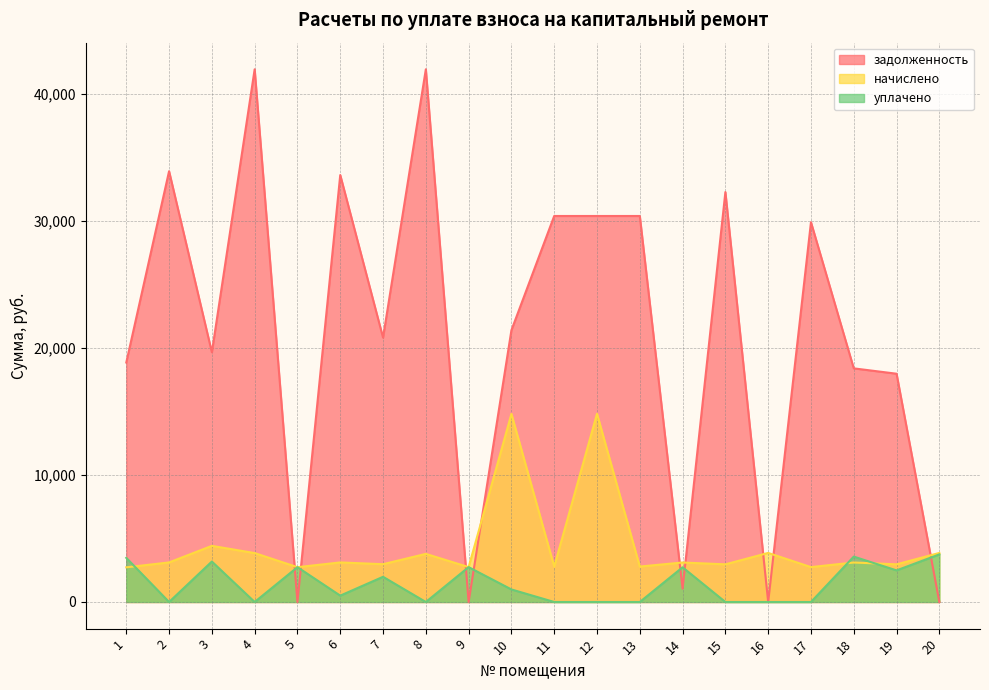

At which category does уплачено reach its first local peak?

3